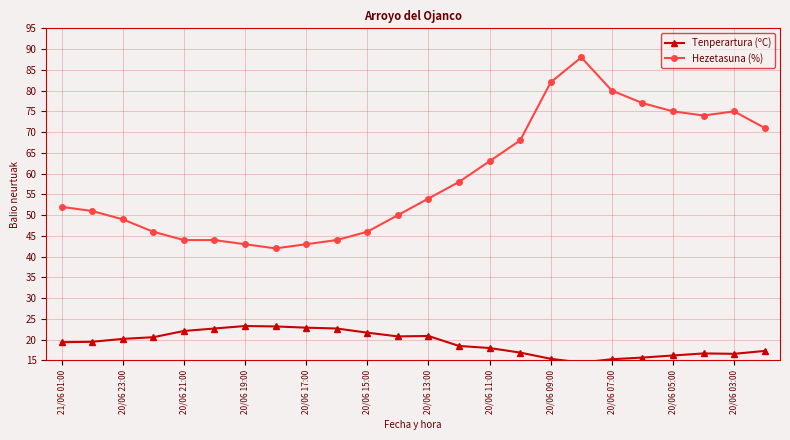

What is the maximum value shown in the chart?

88.0